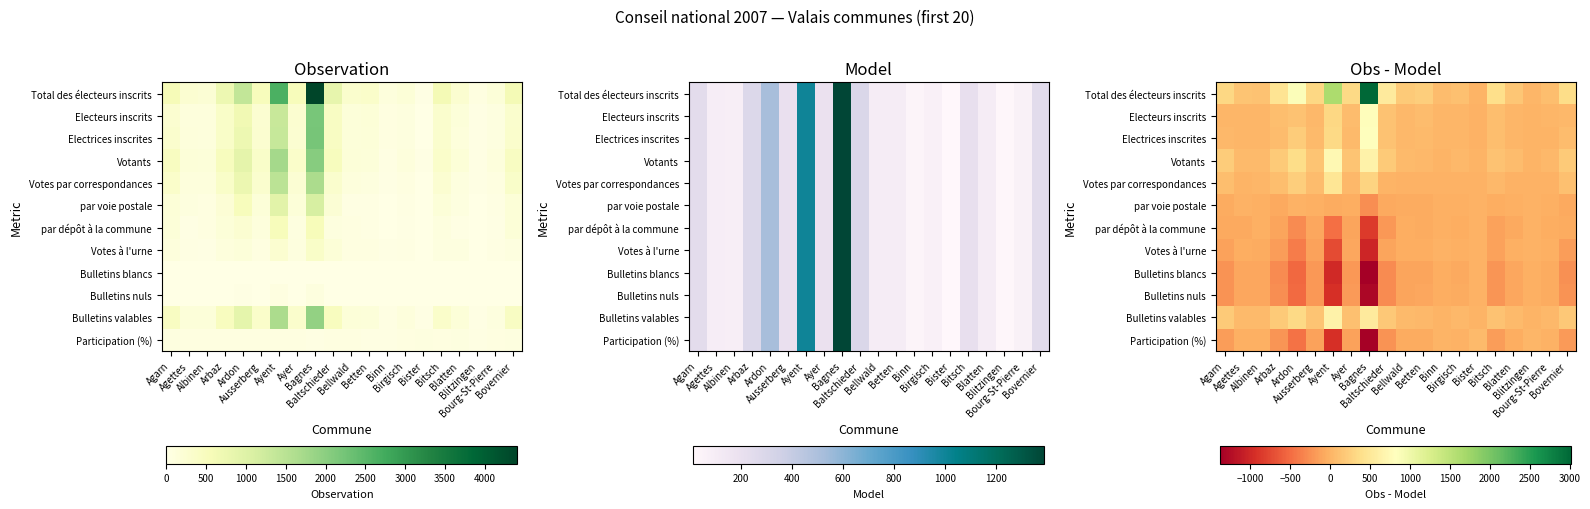

What is the minimum value shown in the chart?

-1373.1